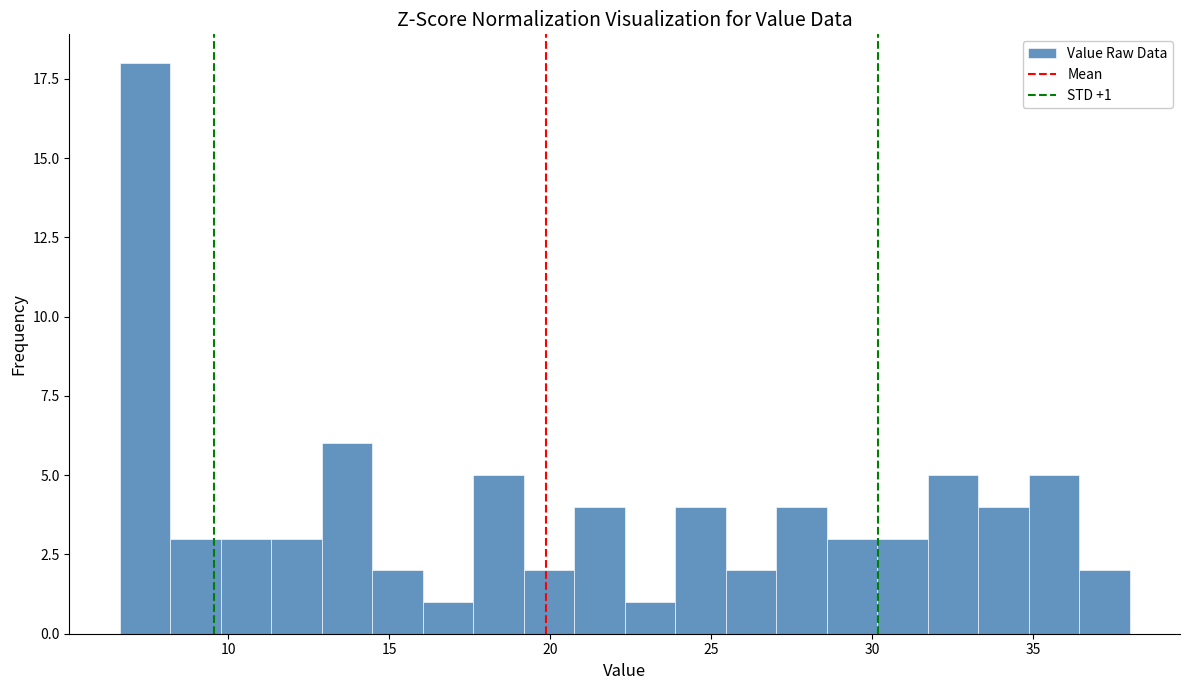

Around what value on the x-axis is the tallest bar? Give the approximate position of its centre, as read against the axis.

7.5